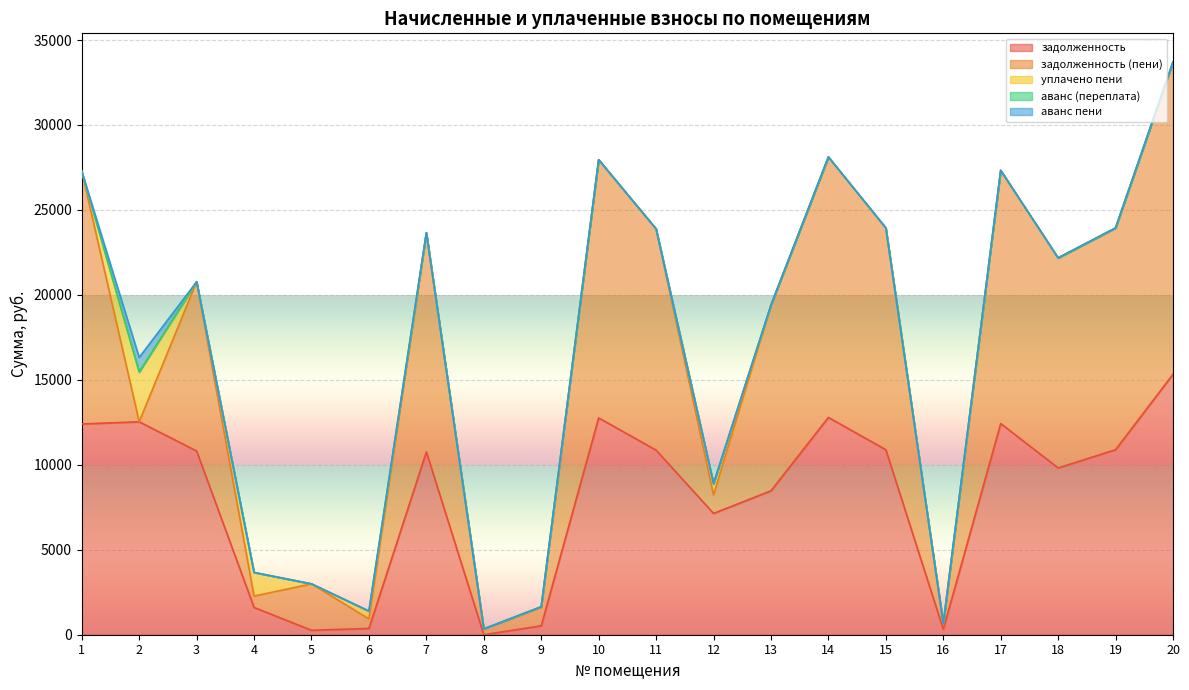

What is the value of the задолженность (пени) point at the 4th from the left?

667.0